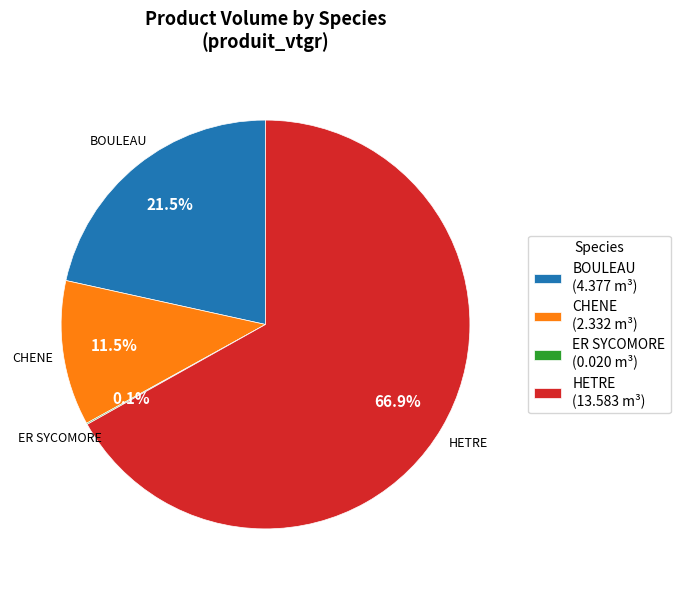

Combined, do HETRE and CHENE account for over 50%?

Yes